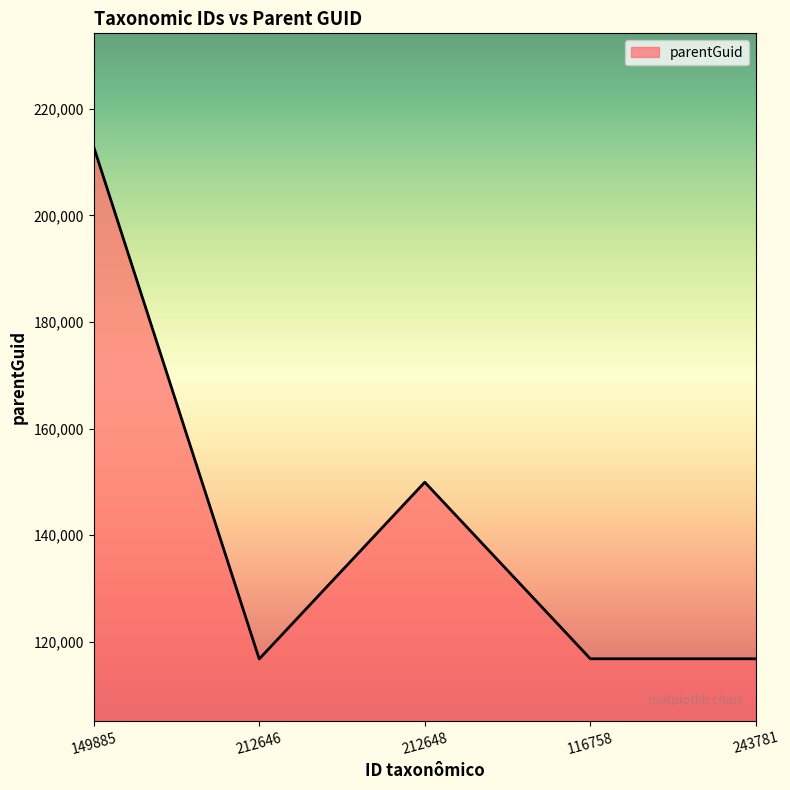

Does the chart have visible grid lines?

No